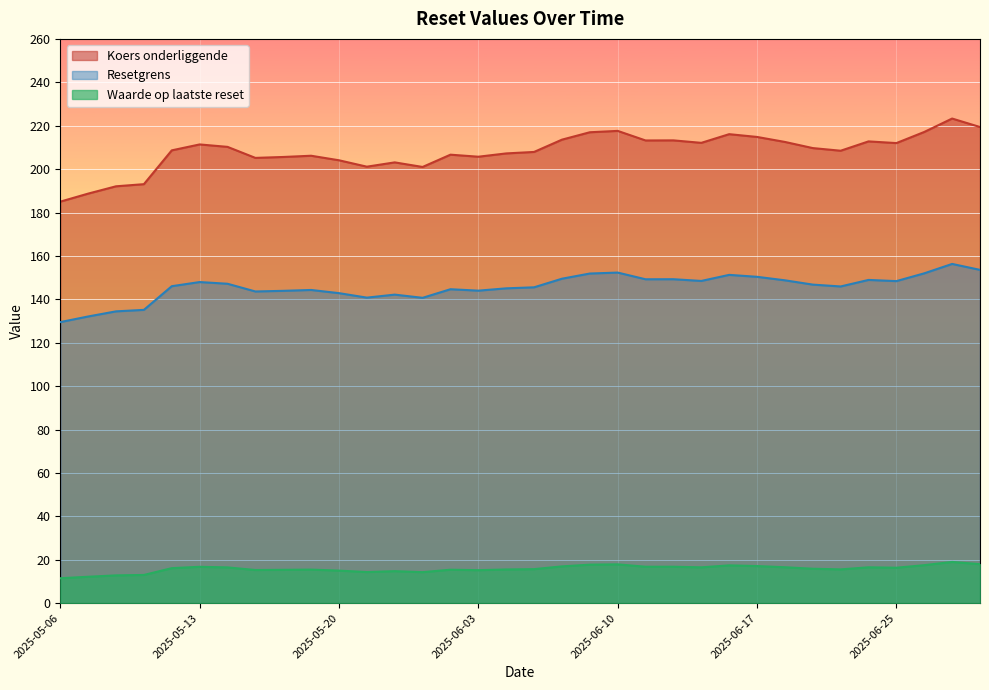

What is the label of the 15th point from the left?

2025-06-02